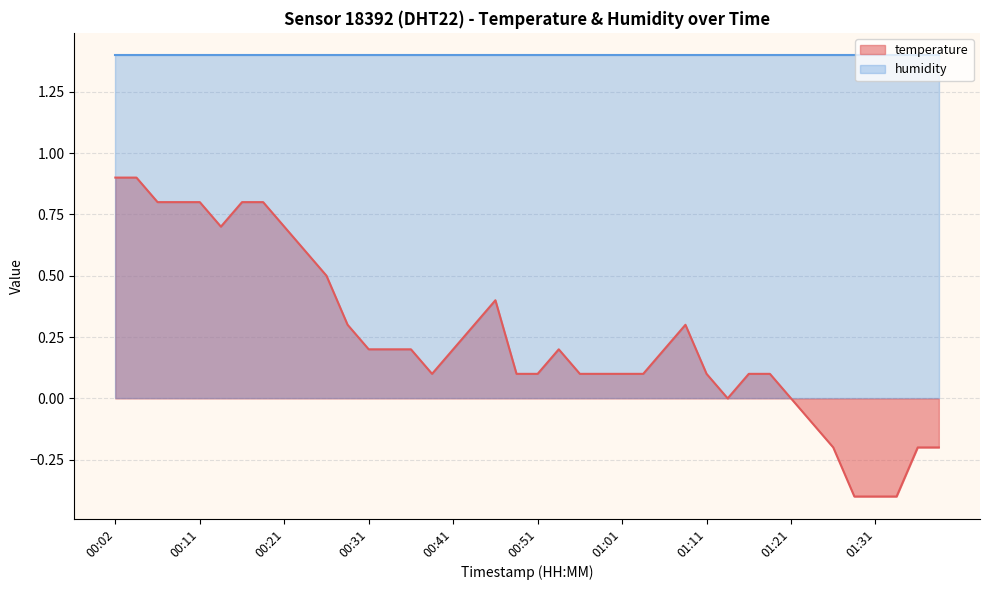

Reading left to right, extract all data points from this chart.

00:02=0.9	00:04=0.9	00:06=0.8	00:09=0.8	00:11=0.8	00:14=0.7	00:16=0.8	00:19=0.8	00:21=0.7	00:24=0.6	00:26=0.5	00:28=0.3	00:31=0.2	00:33=0.2	00:36=0.2	00:38=0.1	00:41=0.2	00:43=0.3	00:46=0.4	00:48=0.1	00:51=0.1	00:53=0.2	00:56=0.1	00:58=0.1	01:01=0.1	01:03=0.1	01:06=0.2	01:09=0.3	01:11=0.1	01:13=0.0	01:16=0.1	01:18=0.1	01:21=0.0	01:23=-0.1	01:26=-0.2	01:28=-0.4	01:31=-0.4	01:33=-0.4	01:36=-0.2	01:38=-0.2